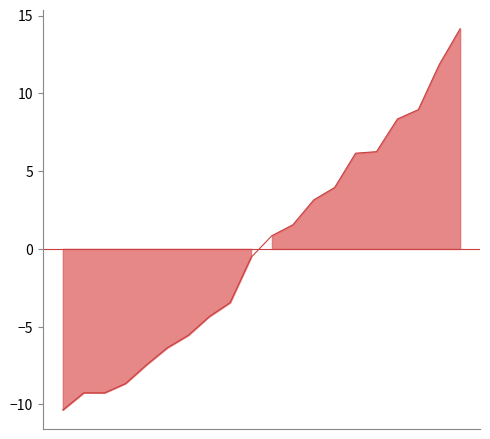

At which category does the data reach its first local valley?

2